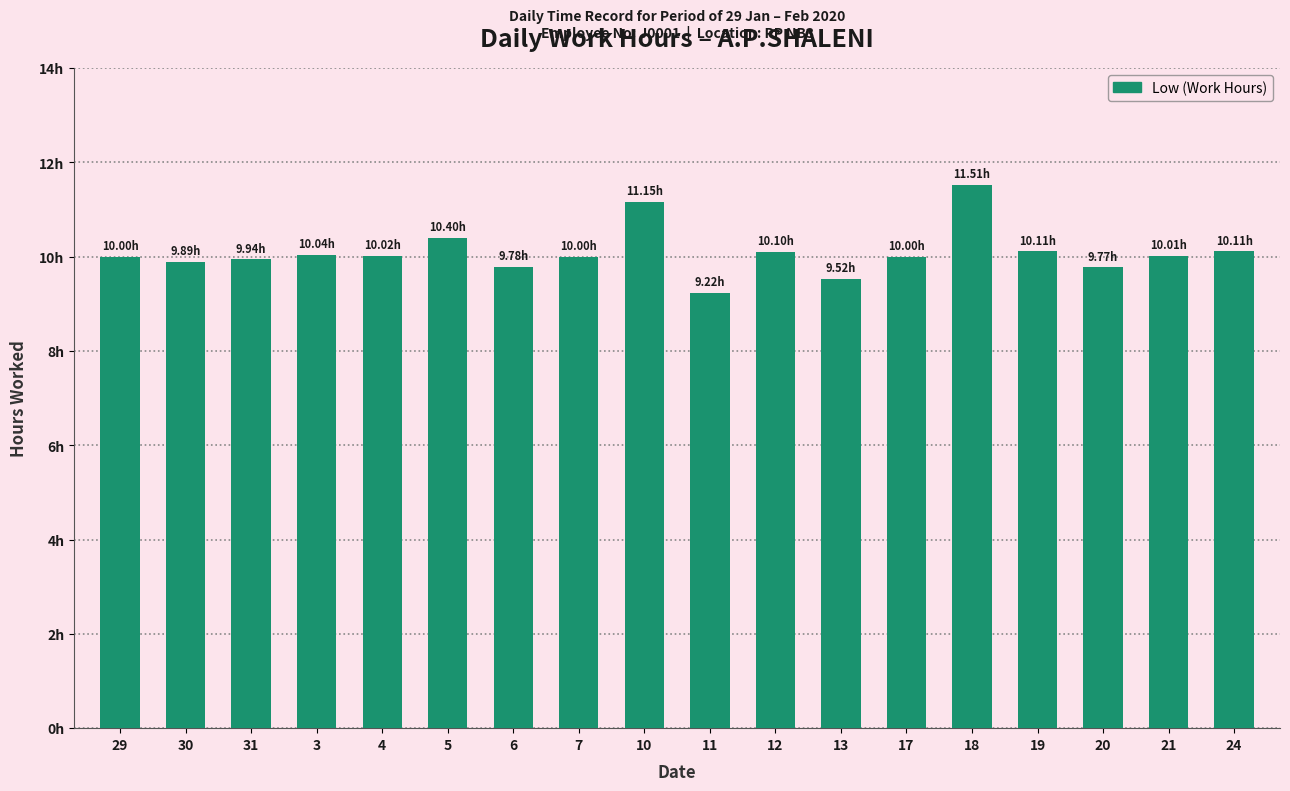

Where is the data nearest to the value 10?

29